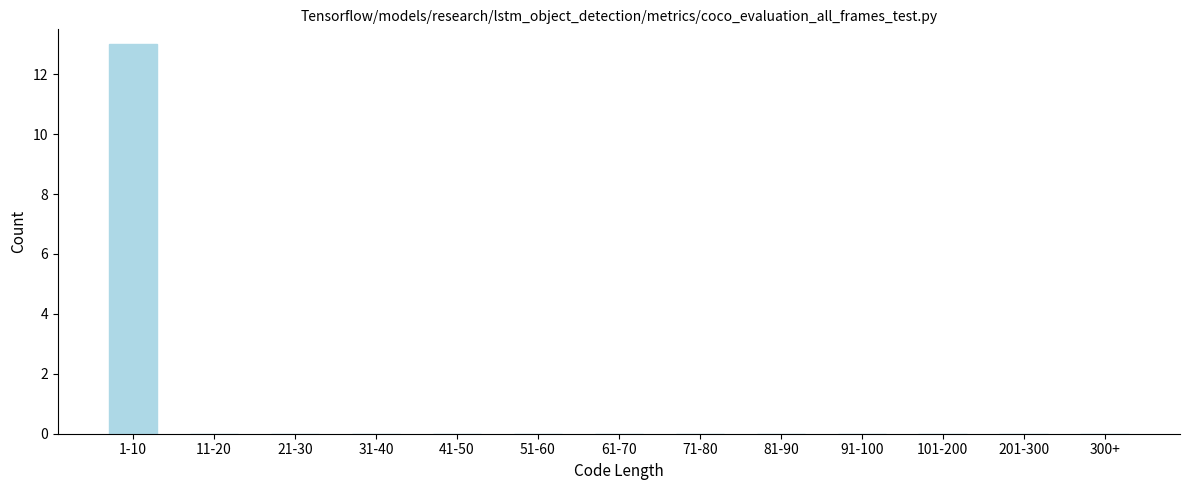

Reading left to right, what are all the values shown in this chart?

1-10=13	11-20=0	21-30=0	31-40=0	41-50=0	51-60=0	61-70=0	71-80=0	81-90=0	91-100=0	101-200=0	201-300=0	300+=0